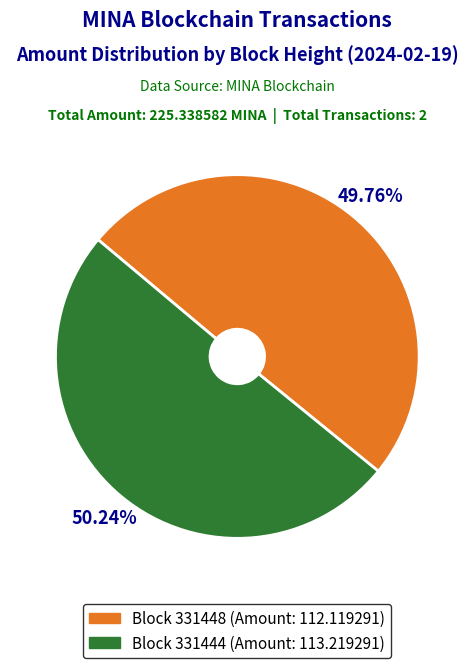

Is there any slice that represents more than half of the pie?

Yes